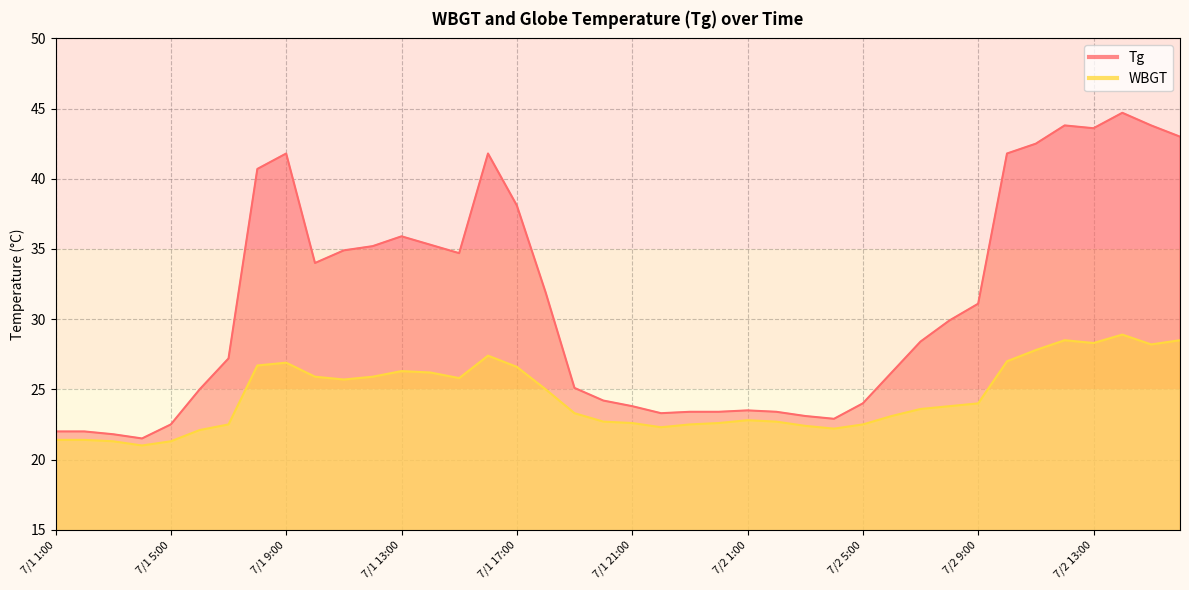

True or false: Tg and WBGT cross at least once.

False